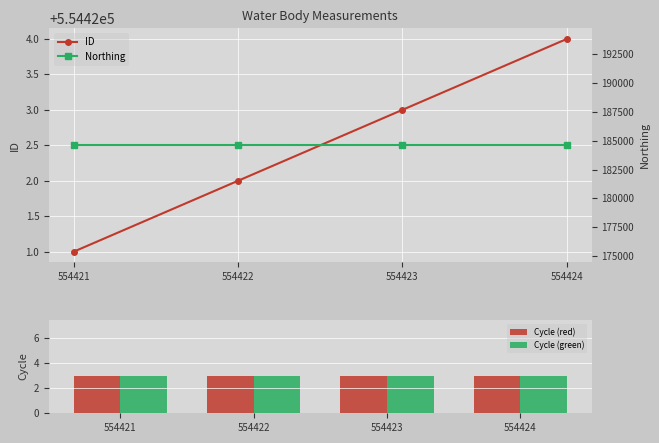

How many groups of bars are there?

4